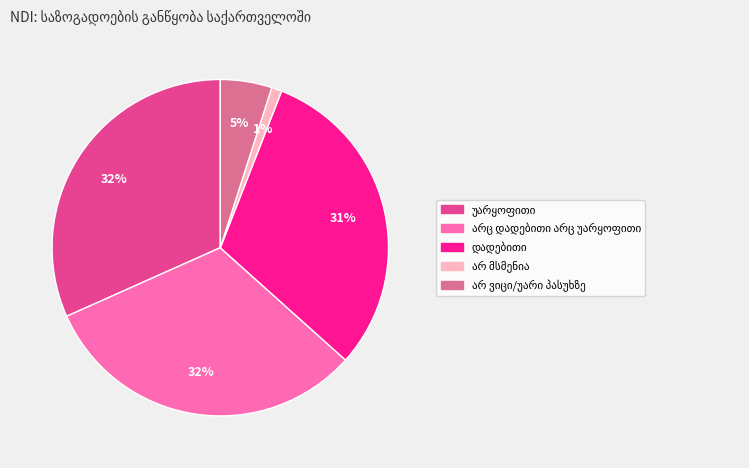

How many slices are in this pie chart?

5